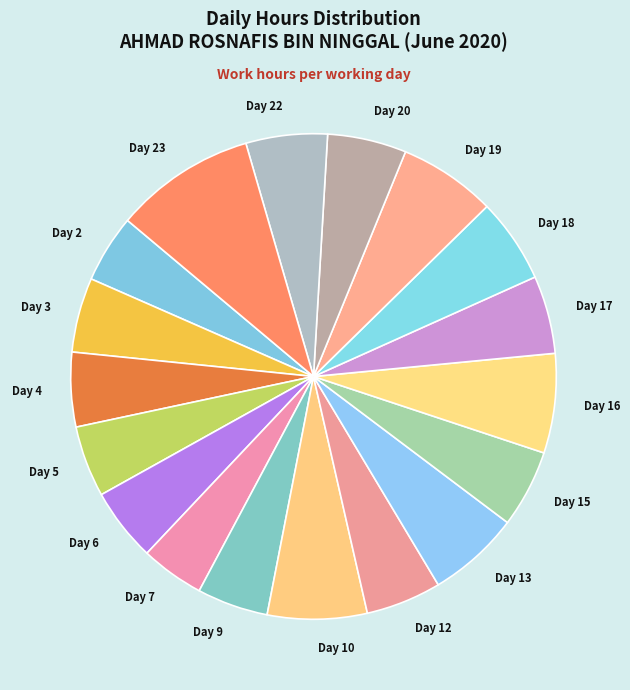

Does Day 13 represent more than half of the total?

No